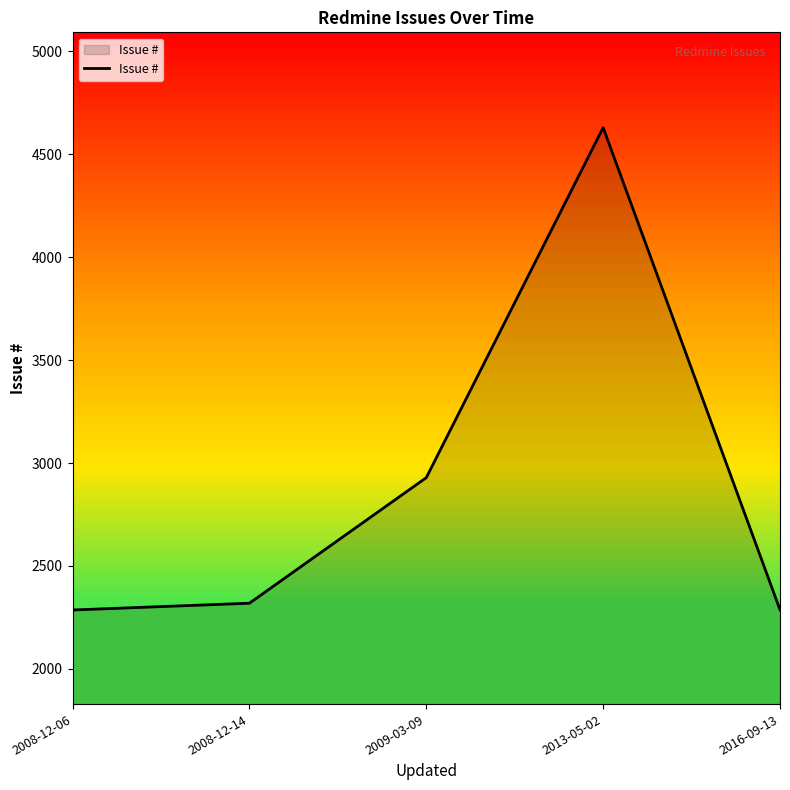

Which has a higher value, 2009-03-09 or 2013-05-02?

2013-05-02